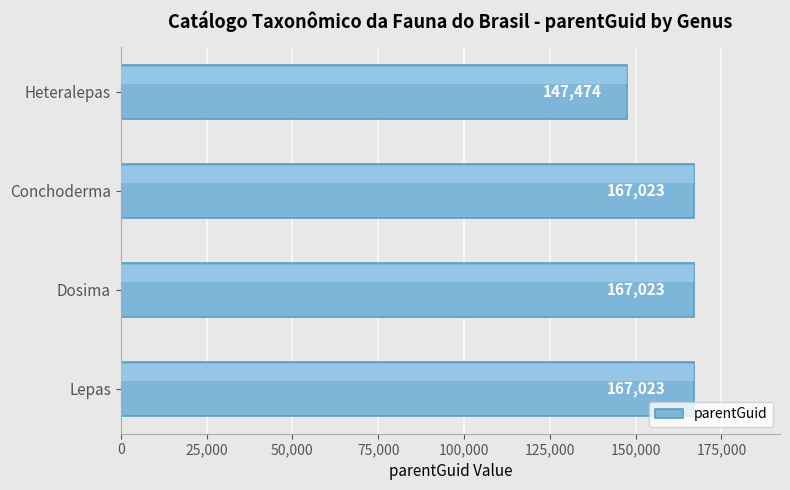

The value at Heteralepas is 39290. True or false?

False